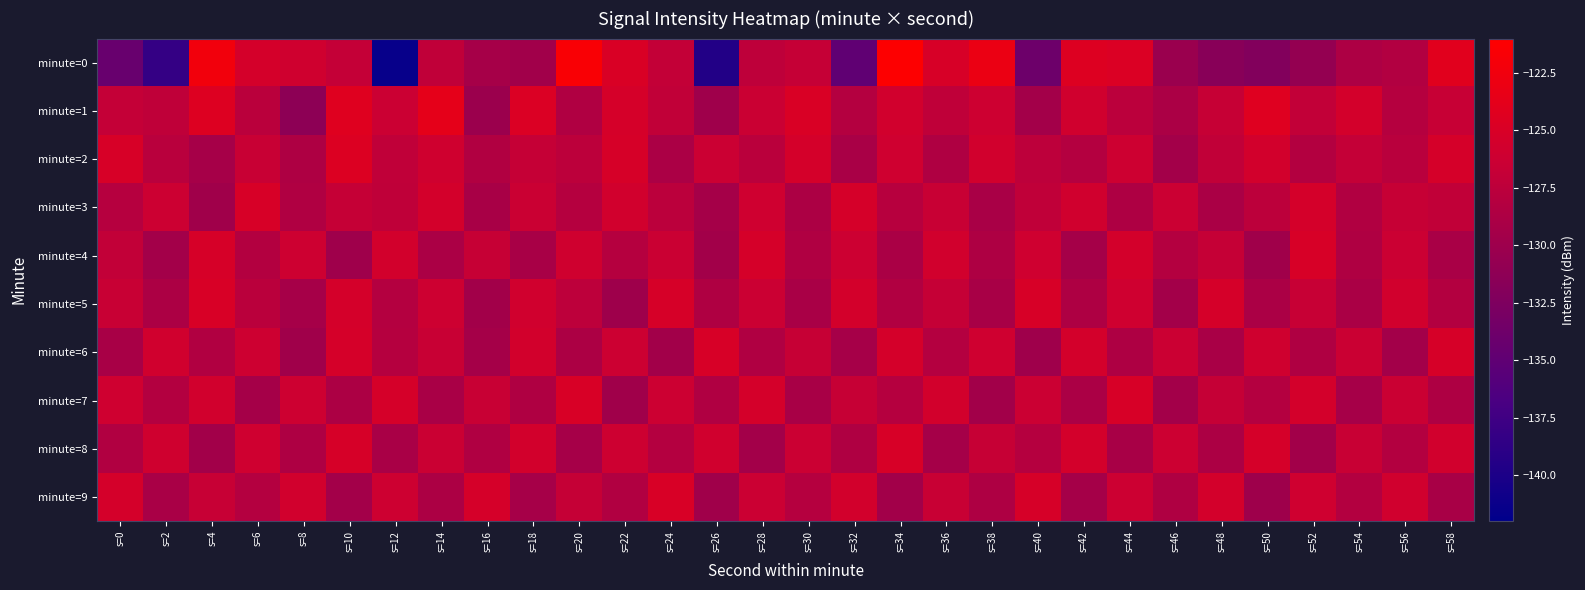

Which series has the largest total across all categories?

minute=1